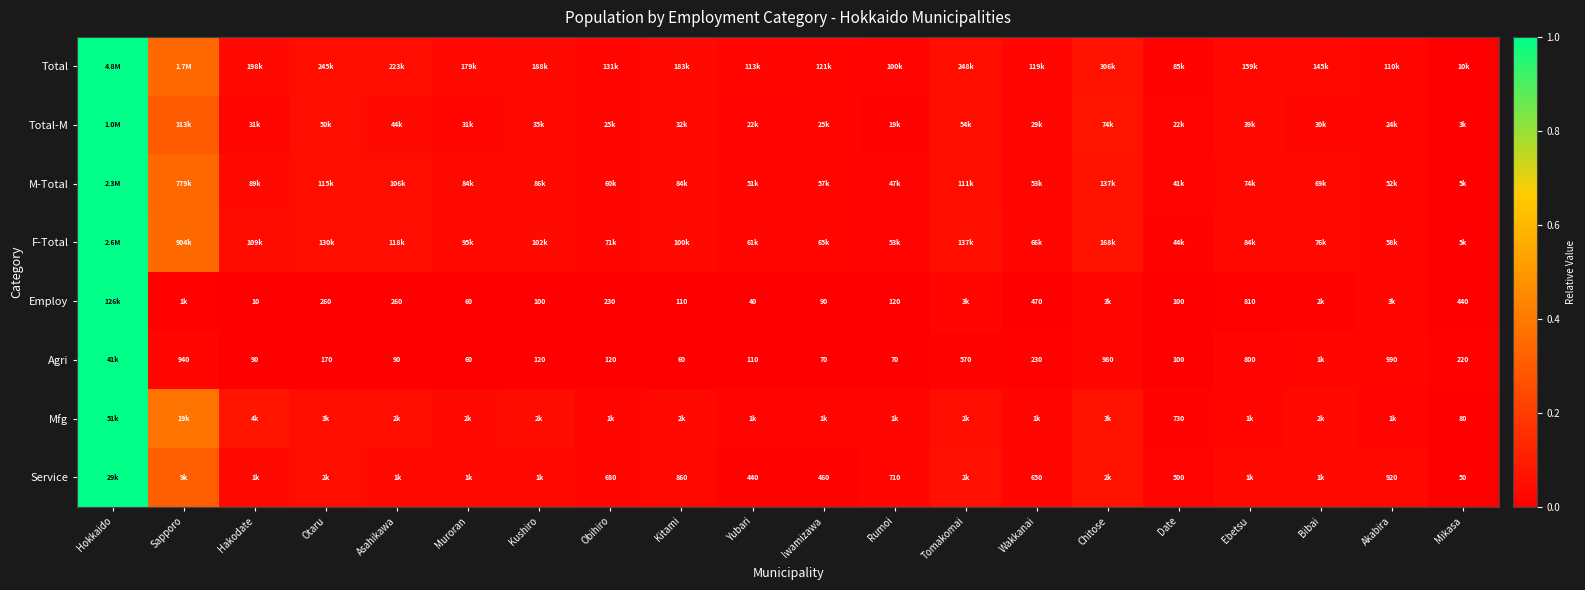

Is the value of Agri at Tomakomai greater than the value of Employ at Muroran?

Yes